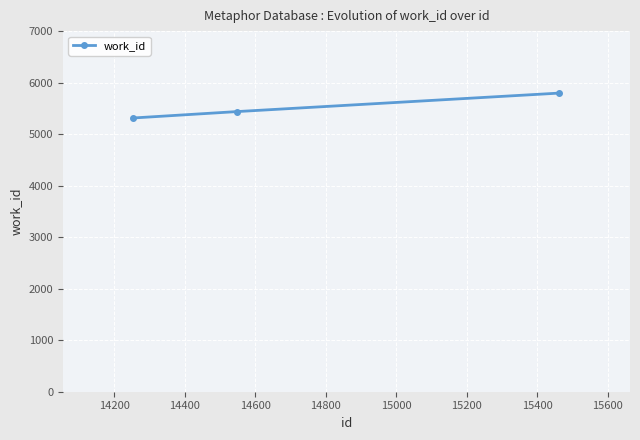

What is the average value?

5516